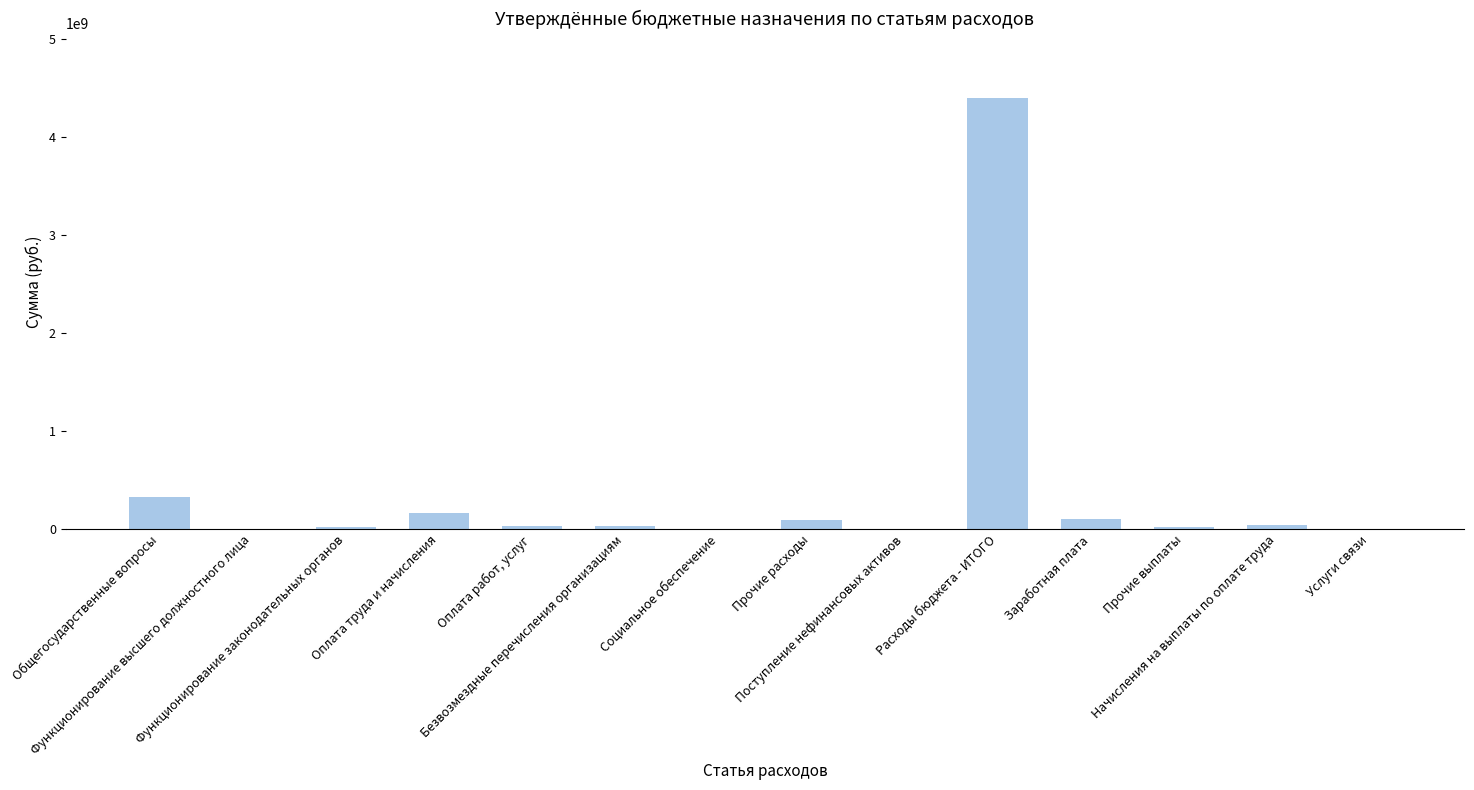

The chart shows a value of 37155400 at Начисления на выплаты по оплате труда. True or false?

True